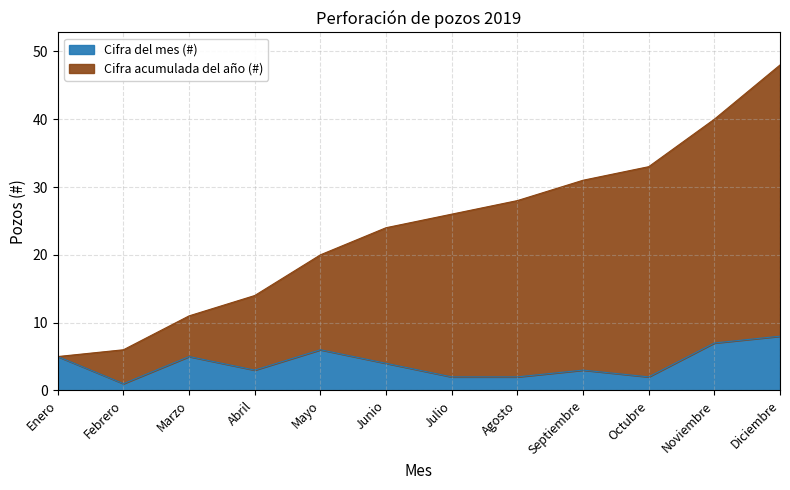

True or false: Cifra acumulada del año (#) and Cifra del mes (#) intersect in this chart.

False